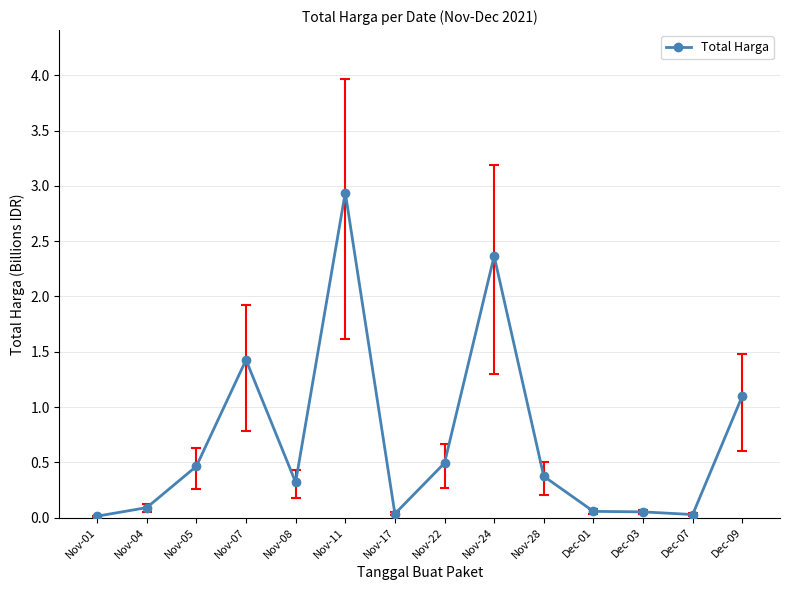

Where is the first local maximum?

Nov-07